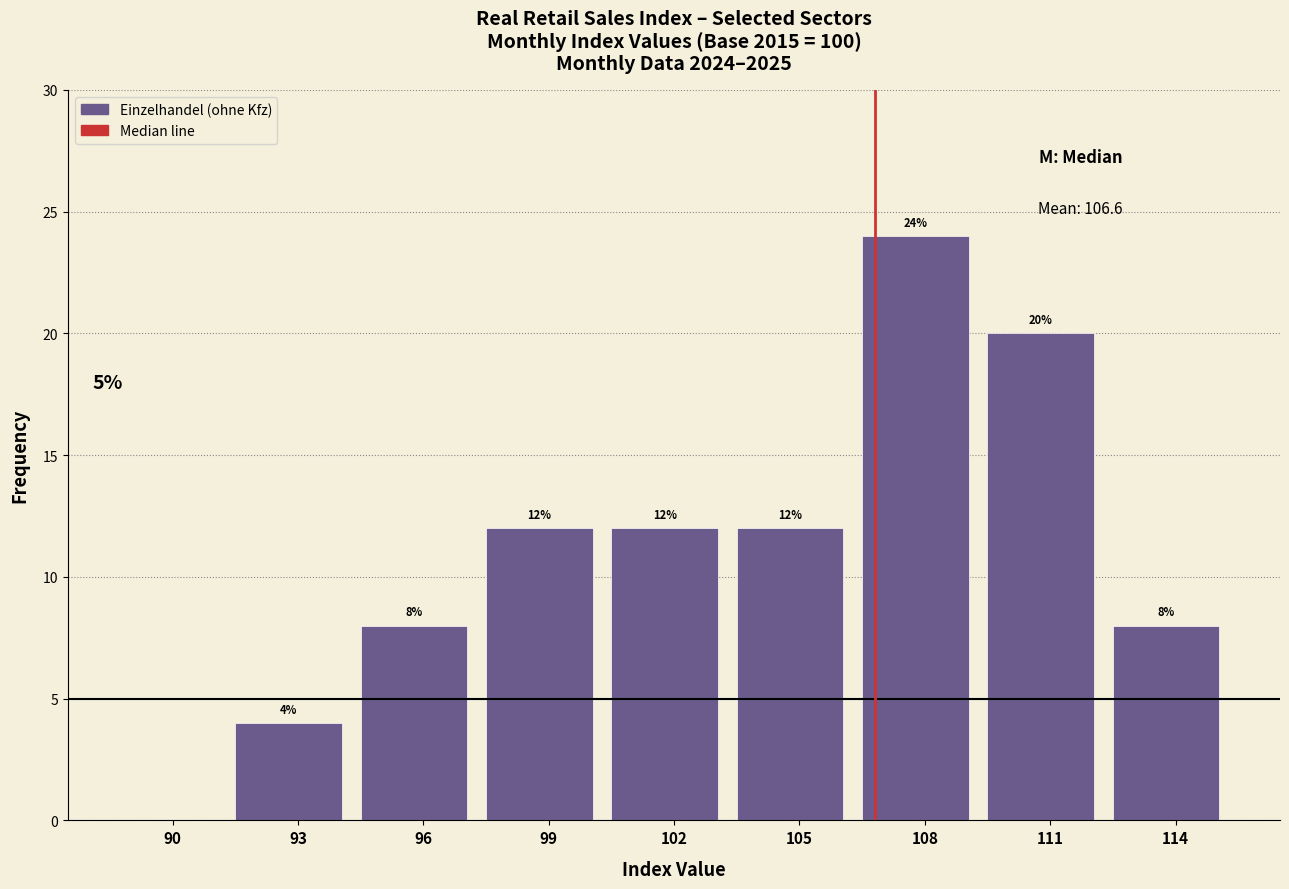

Reading left to right, list all the values displayed in this chart.

90=0	93=4	96=8	99=12	102=12	105=12	108=24	111=20	114=8